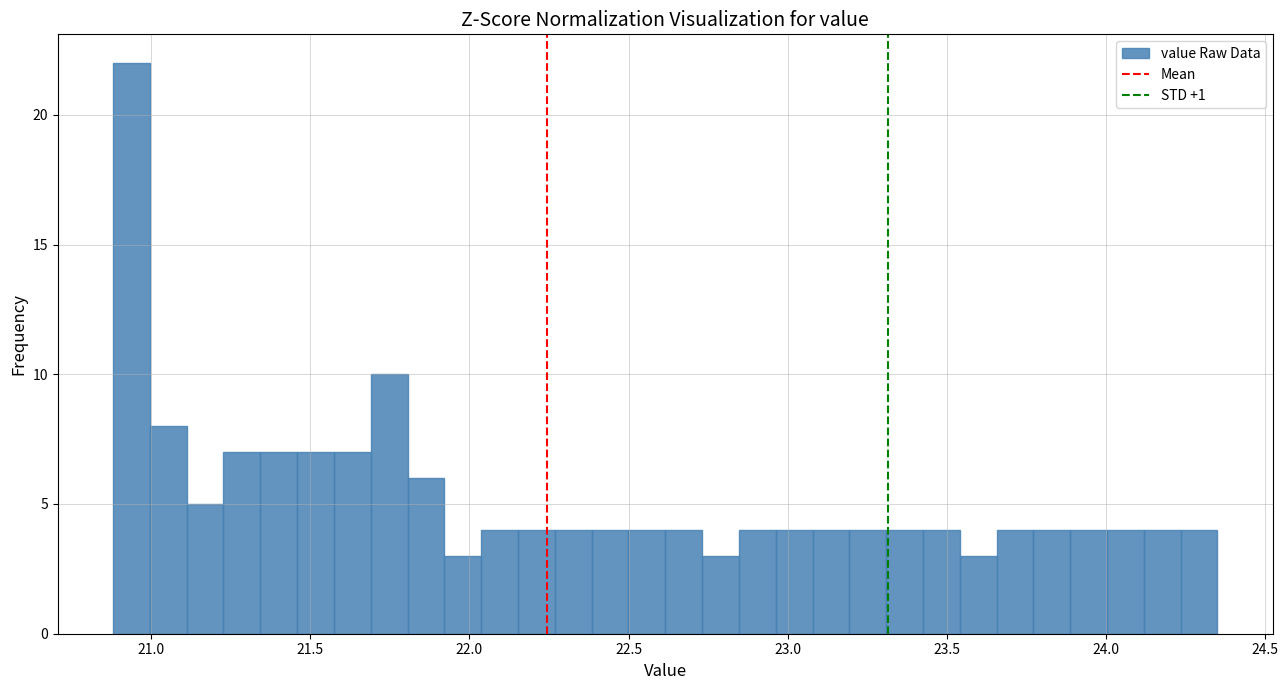

Around what value on the x-axis is the tallest bar? Give the approximate position of its centre, as read against the axis.

20.95